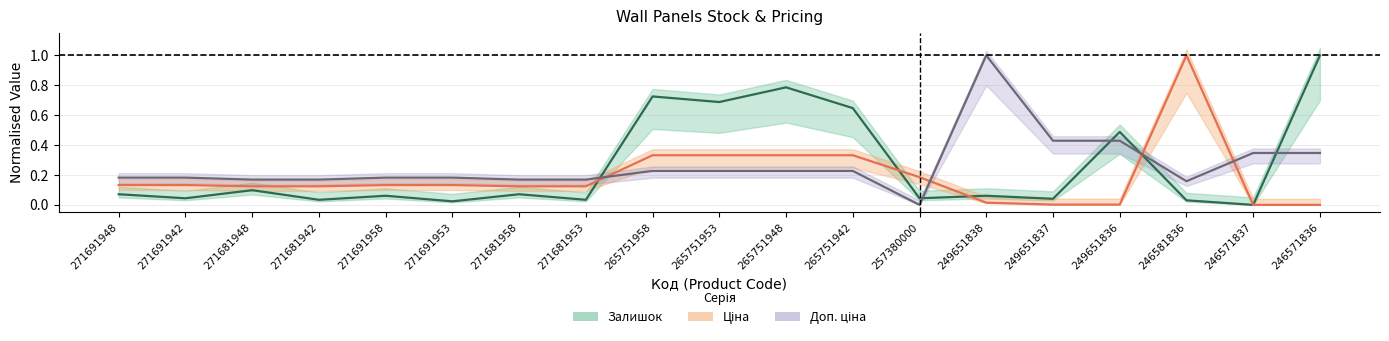

How many lines are shown in the chart?

3